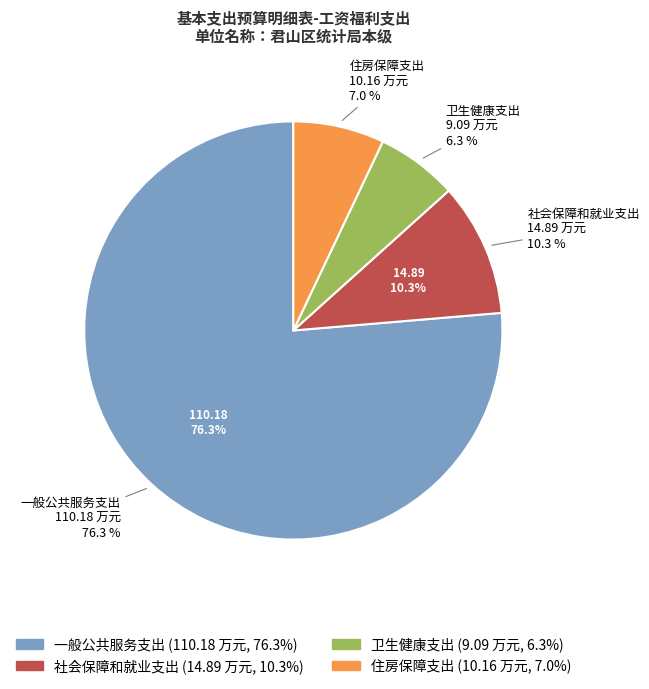

What is the change in value from 一般公共服务支出 to 住房保障支出?

-100.0